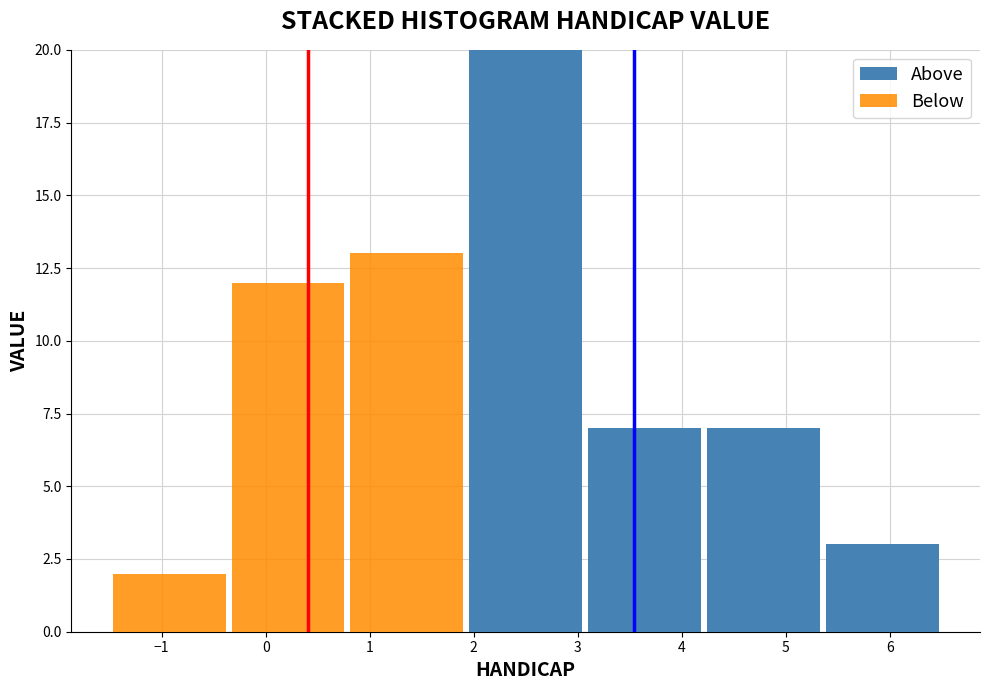

Which range on the x-axis has the tallest stacked bar (by total height)?

1.9 to 3.1